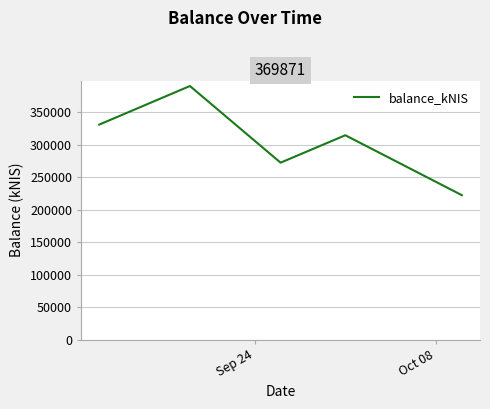

What is the average value?

305784.2